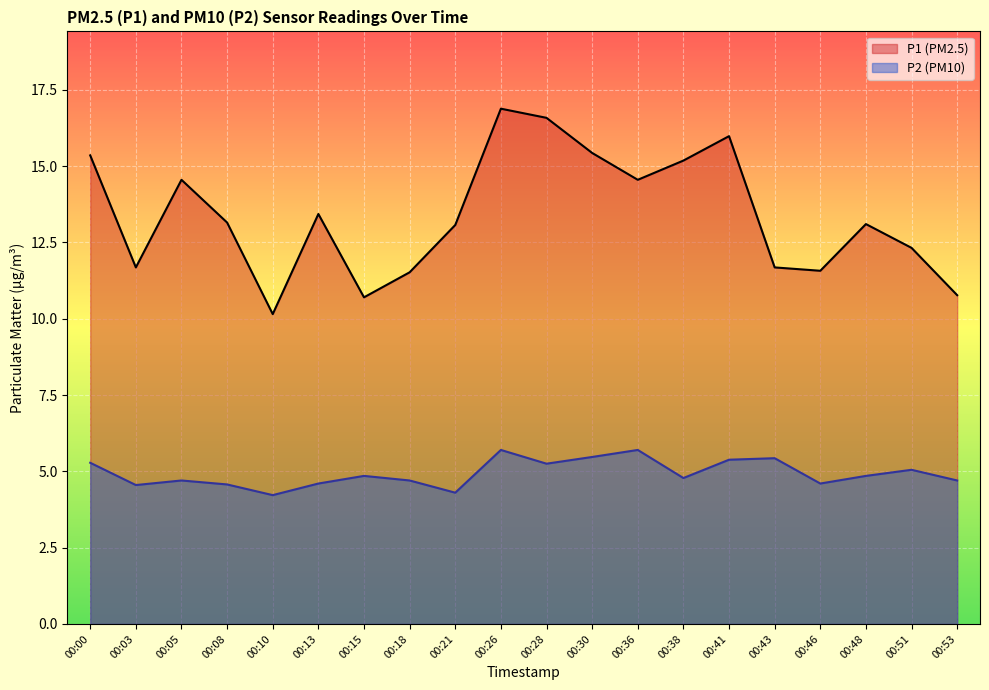

Reading left to right, transcribe all the data shown in this chart.

P1 (line): 00:00=15.3	00:03=11.7	00:05=14.6	00:08=13.2	00:10=10.2	00:13=13.4	00:15=10.7	00:18=11.5	00:21=13.1	00:26=16.9	00:28=16.6	00:30=15.4	00:36=14.6	00:38=15.2	00:41=16.0	00:43=11.7	00:46=11.6	00:48=13.1	00:51=12.3	00:53=10.8
P2 (line): 00:00=5.3	00:03=4.5	00:05=4.7	00:08=4.6	00:10=4.2	00:13=4.6	00:15=4.8	00:18=4.7	00:21=4.3	00:26=5.7	00:28=5.2	00:30=5.5	00:36=5.7	00:38=4.8	00:41=5.4	00:43=5.4	00:46=4.6	00:48=4.8	00:51=5.0	00:53=4.7